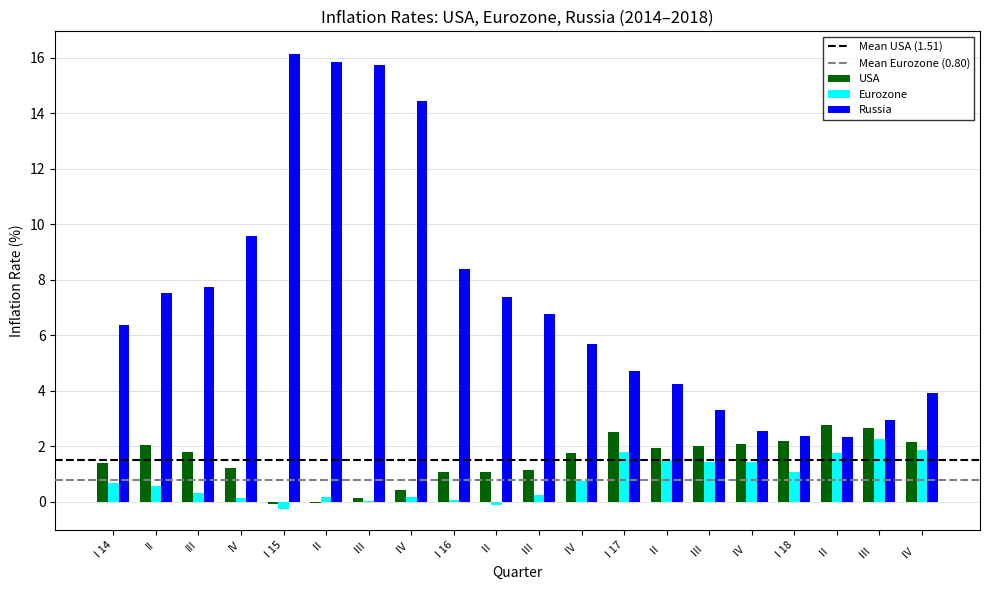

What is the difference between the Russia values at III     and III?

4.8